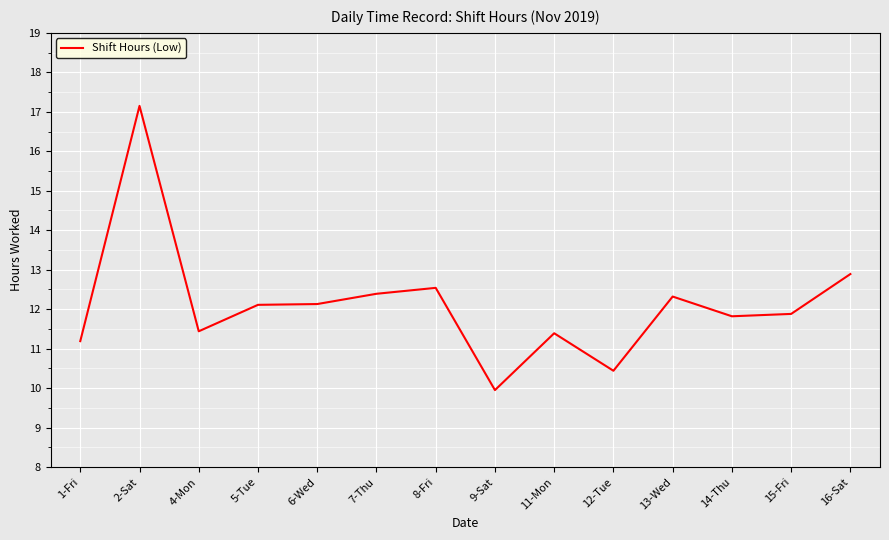

What position from the right is 4-Mon?

12